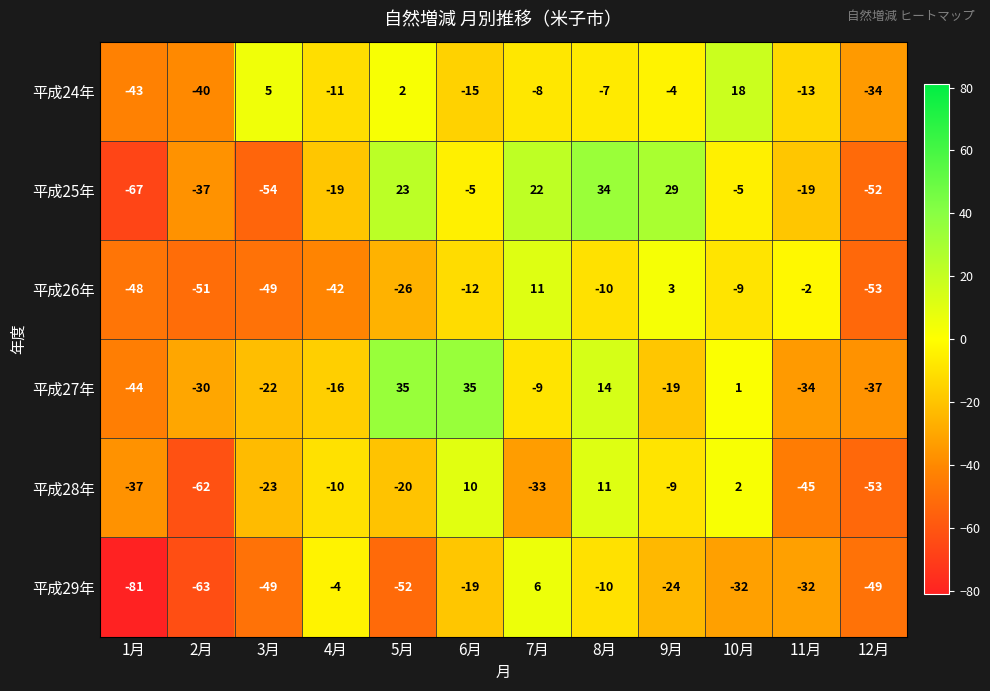

What is the sum of all 平成28年 values?

-269